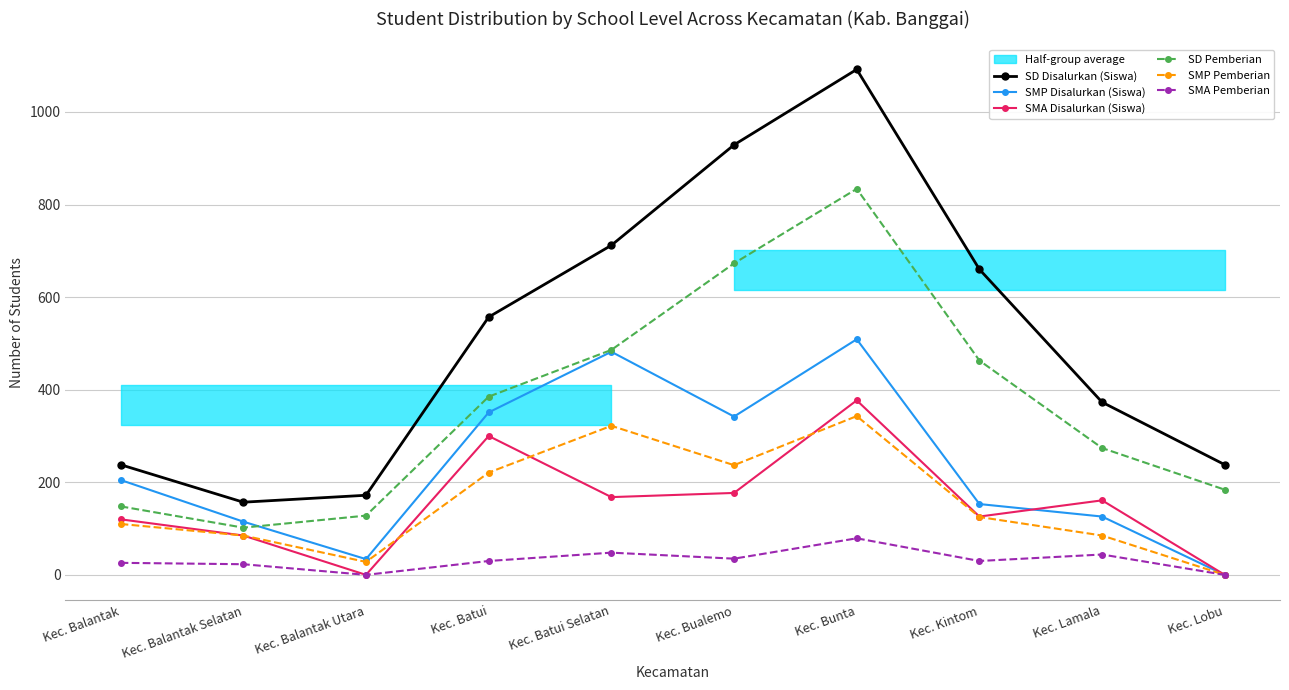

Which series has the largest range (max minus min)?

SD Disalurkan (Siswa)